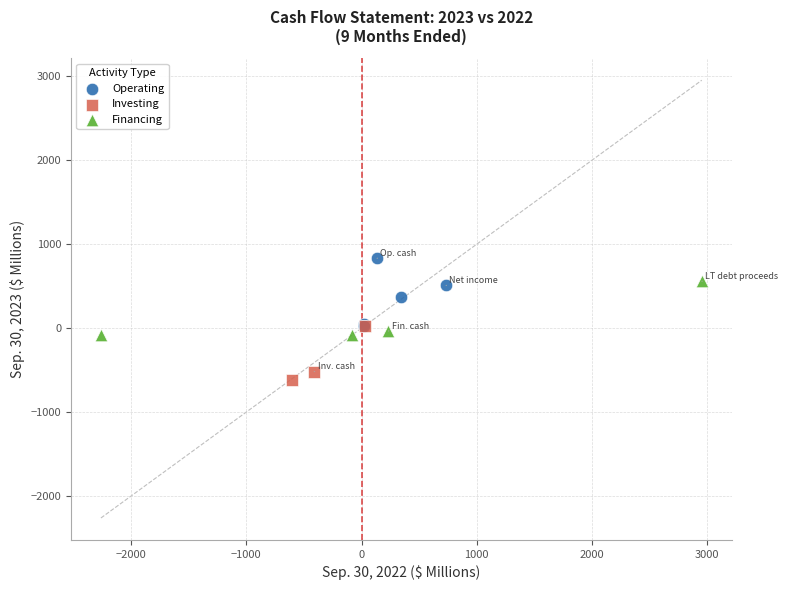

Which series reaches the minimum Y coordinate?

Investing